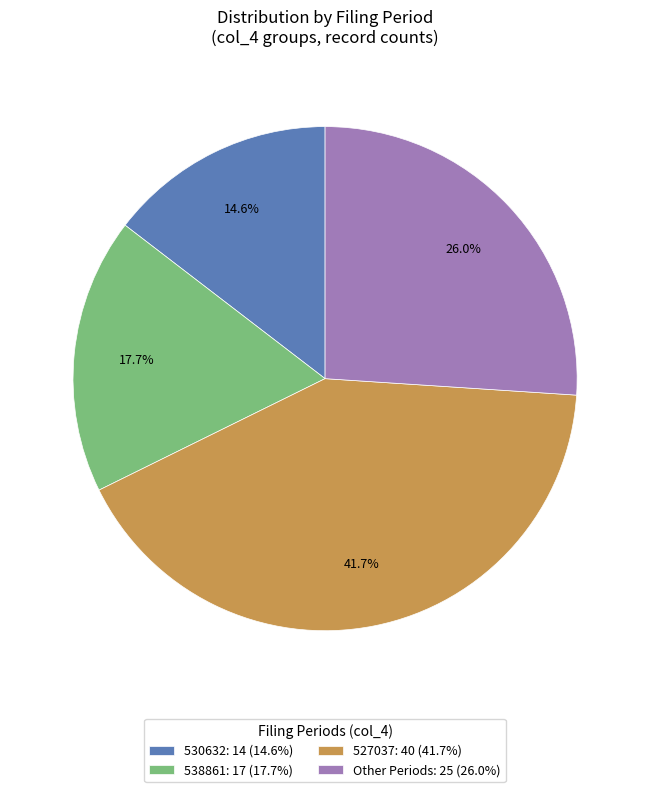

How many segments does this pie chart have?

4